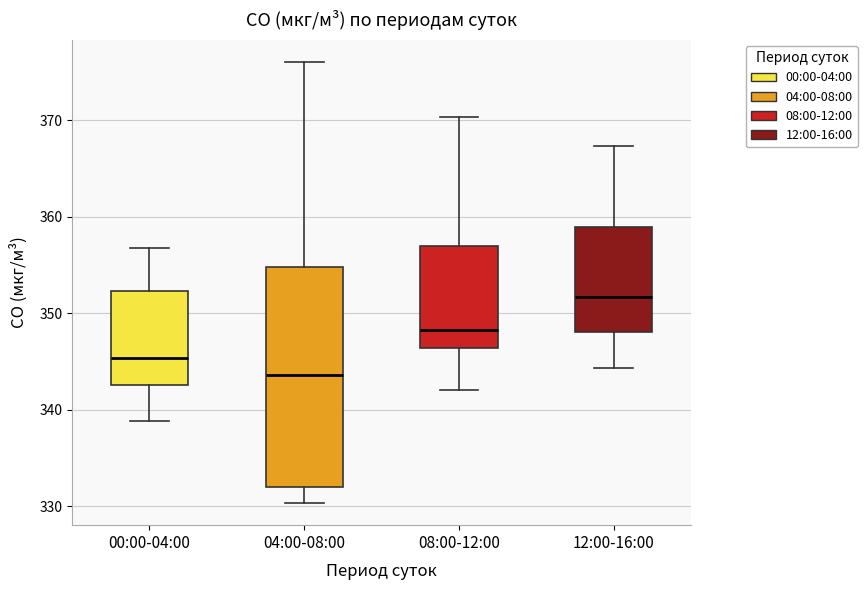

Which box's median line is the lowest?

04:00-08:00